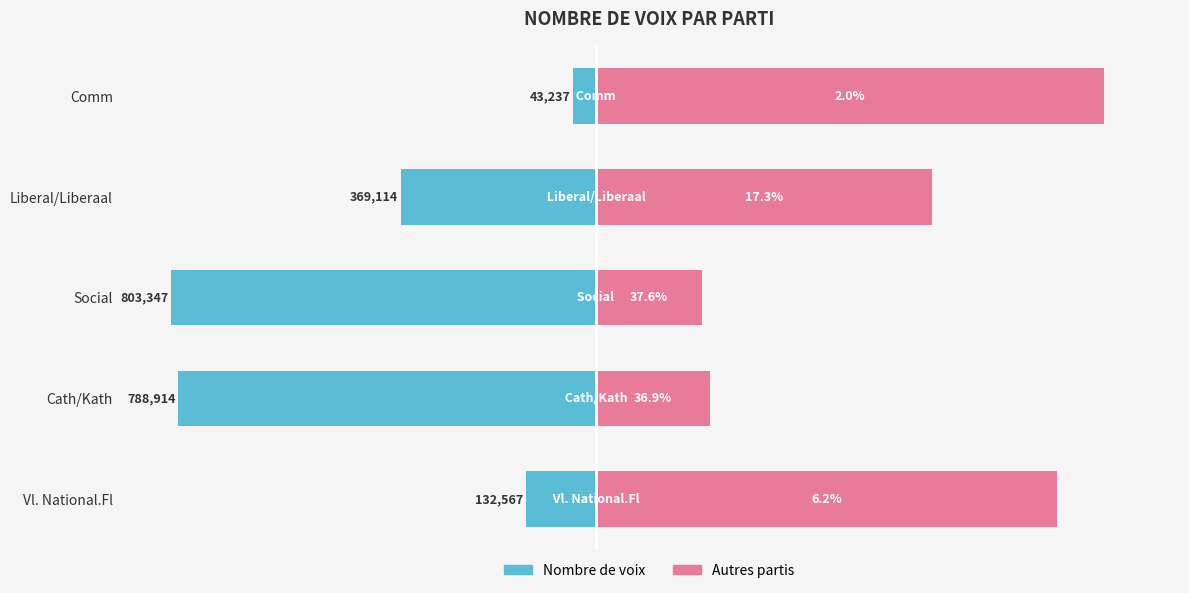

Rank the series at Liberal/Liberaal from lowest to highest value.

Nombre de voix, Autres partis